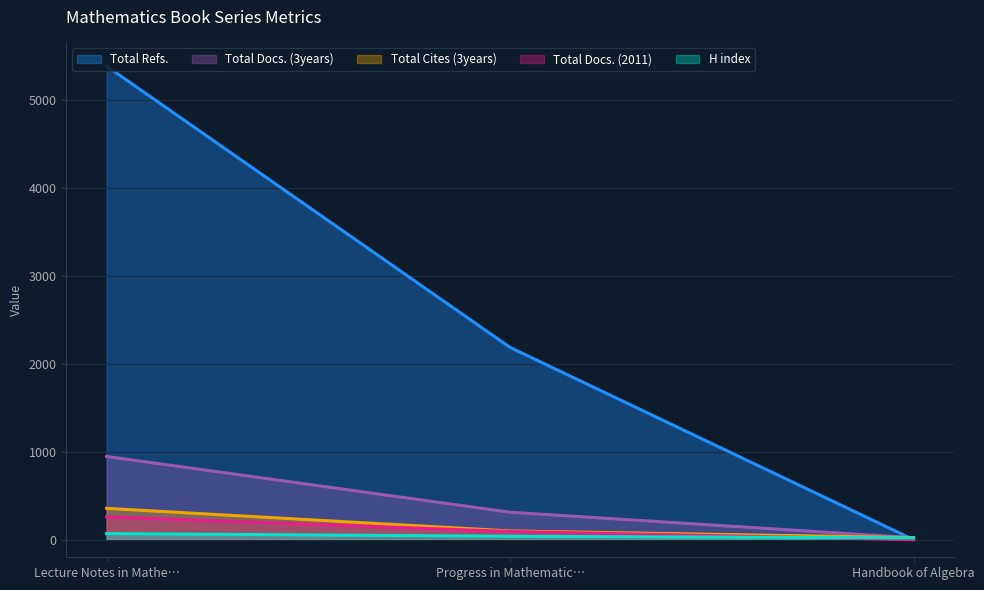

Is it true that Total Refs. equals 0 at Handbook of Algebra?

True